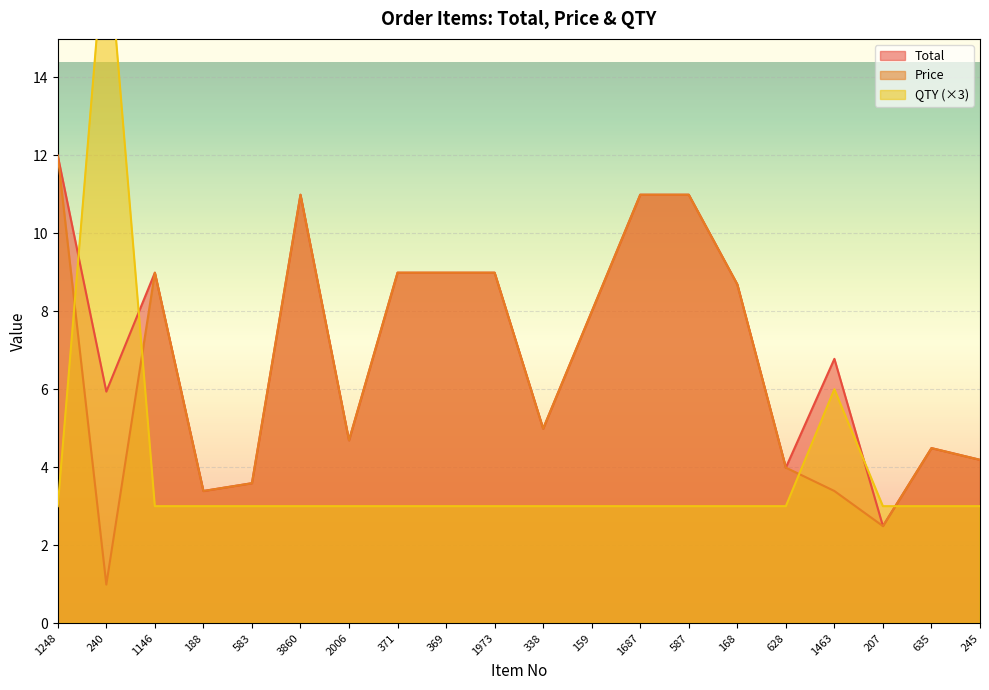

True or false: Price has more than 1 points higher than both neighbors.

True